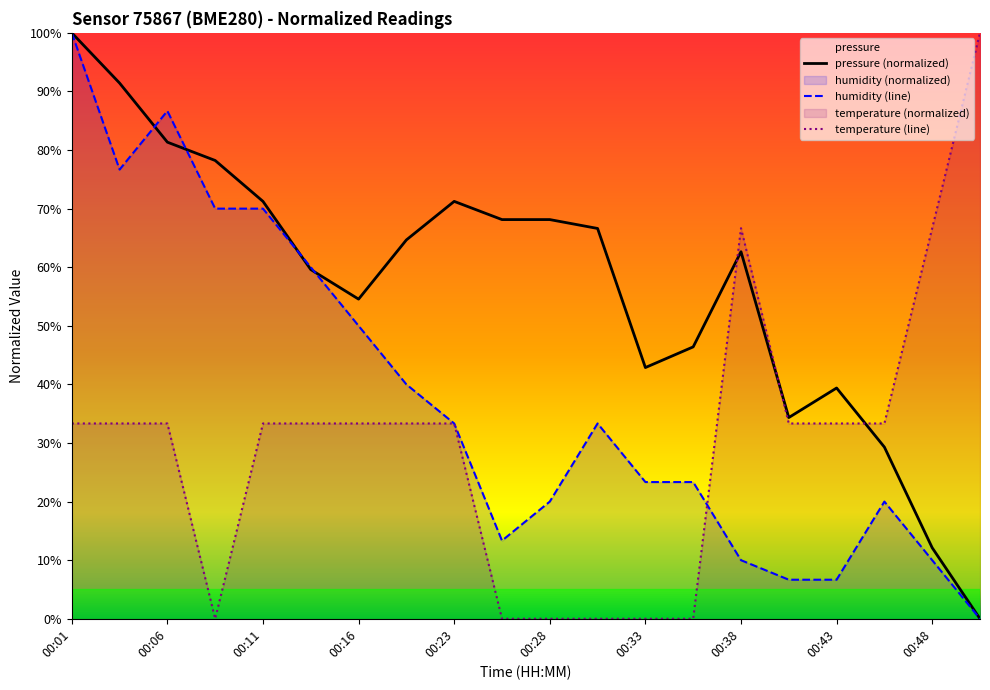

Is it true that pressure equals 91.4 at 00:03?

True